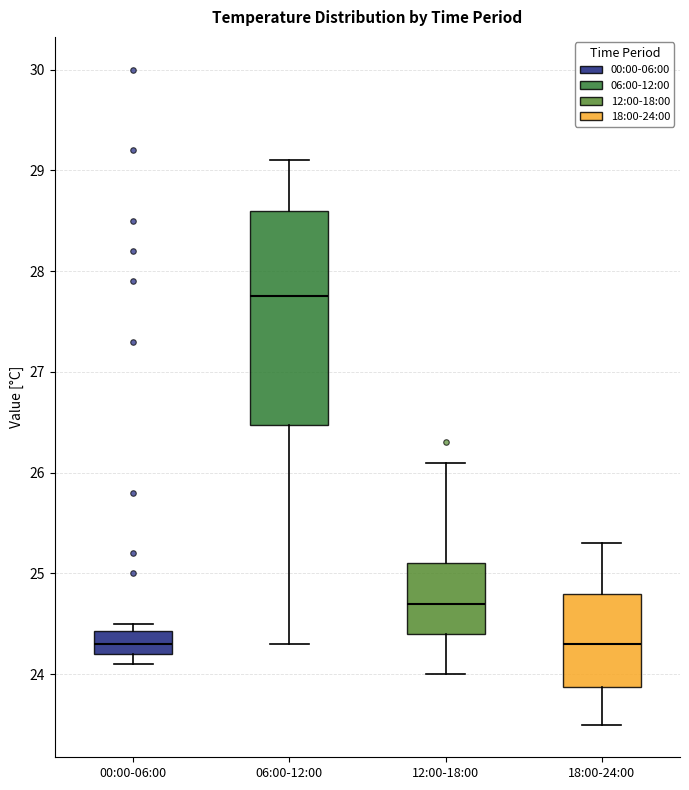

Which box's median line is the highest?

06:00-12:00